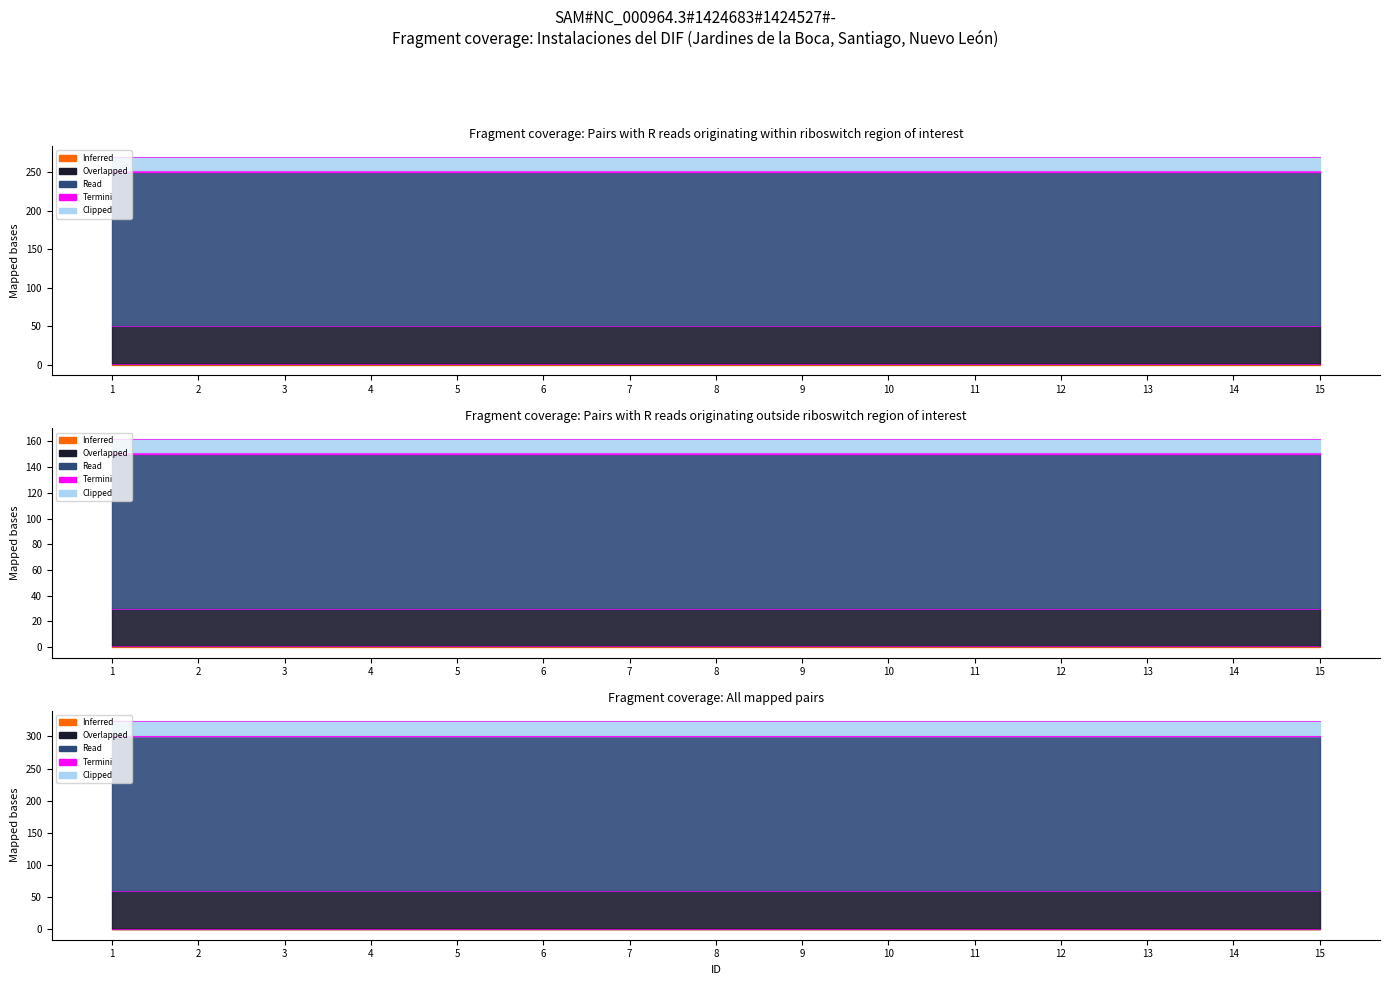

How many lines are shown in the chart?

5